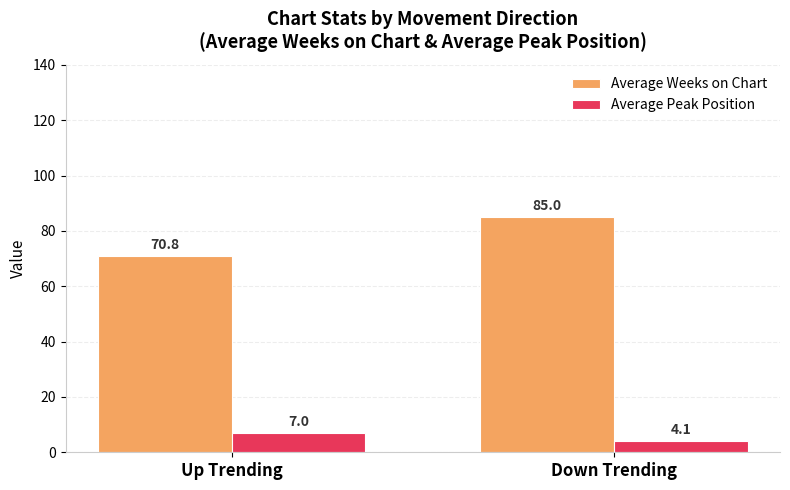

What is the total value across all series at Down Trending?

89.1